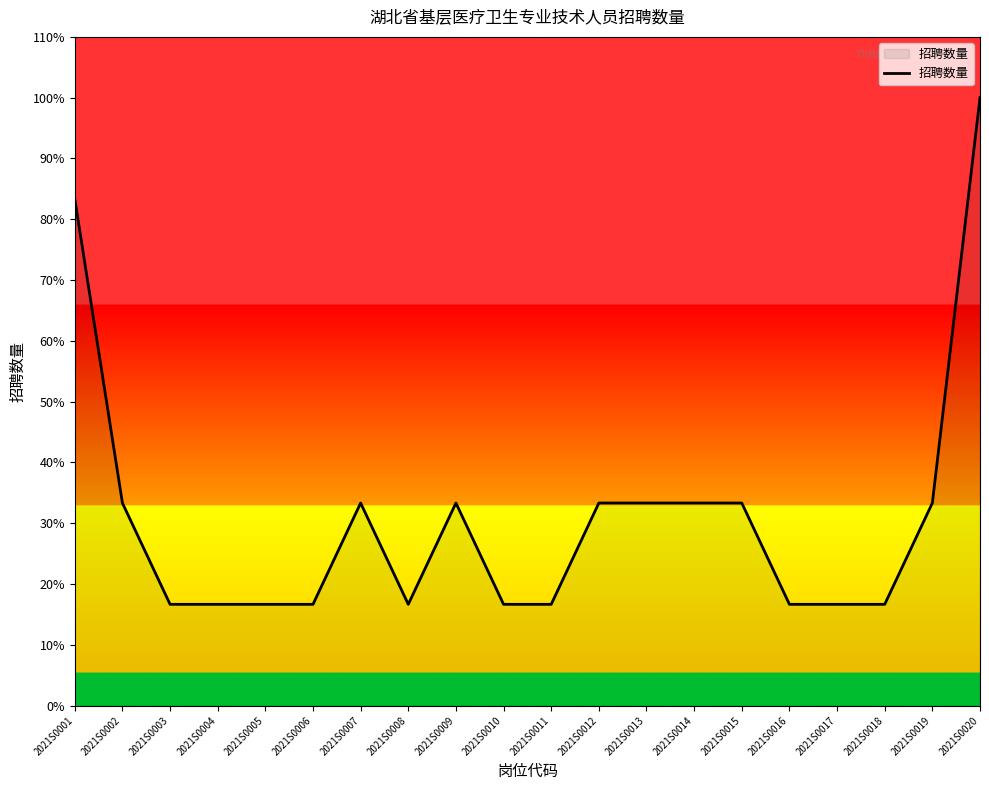

At which category does the data reach its first local peak?

2021S0007